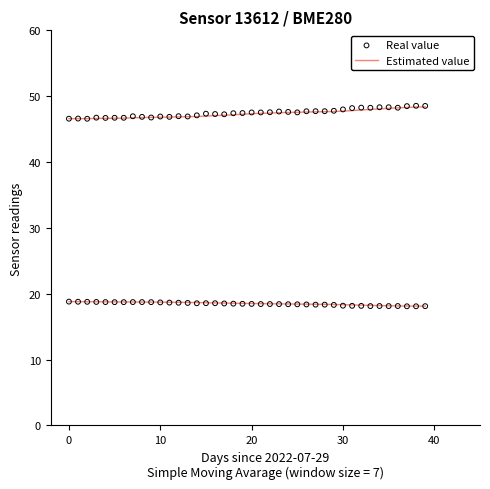

Which series contains the highest Y value?

Estimated value